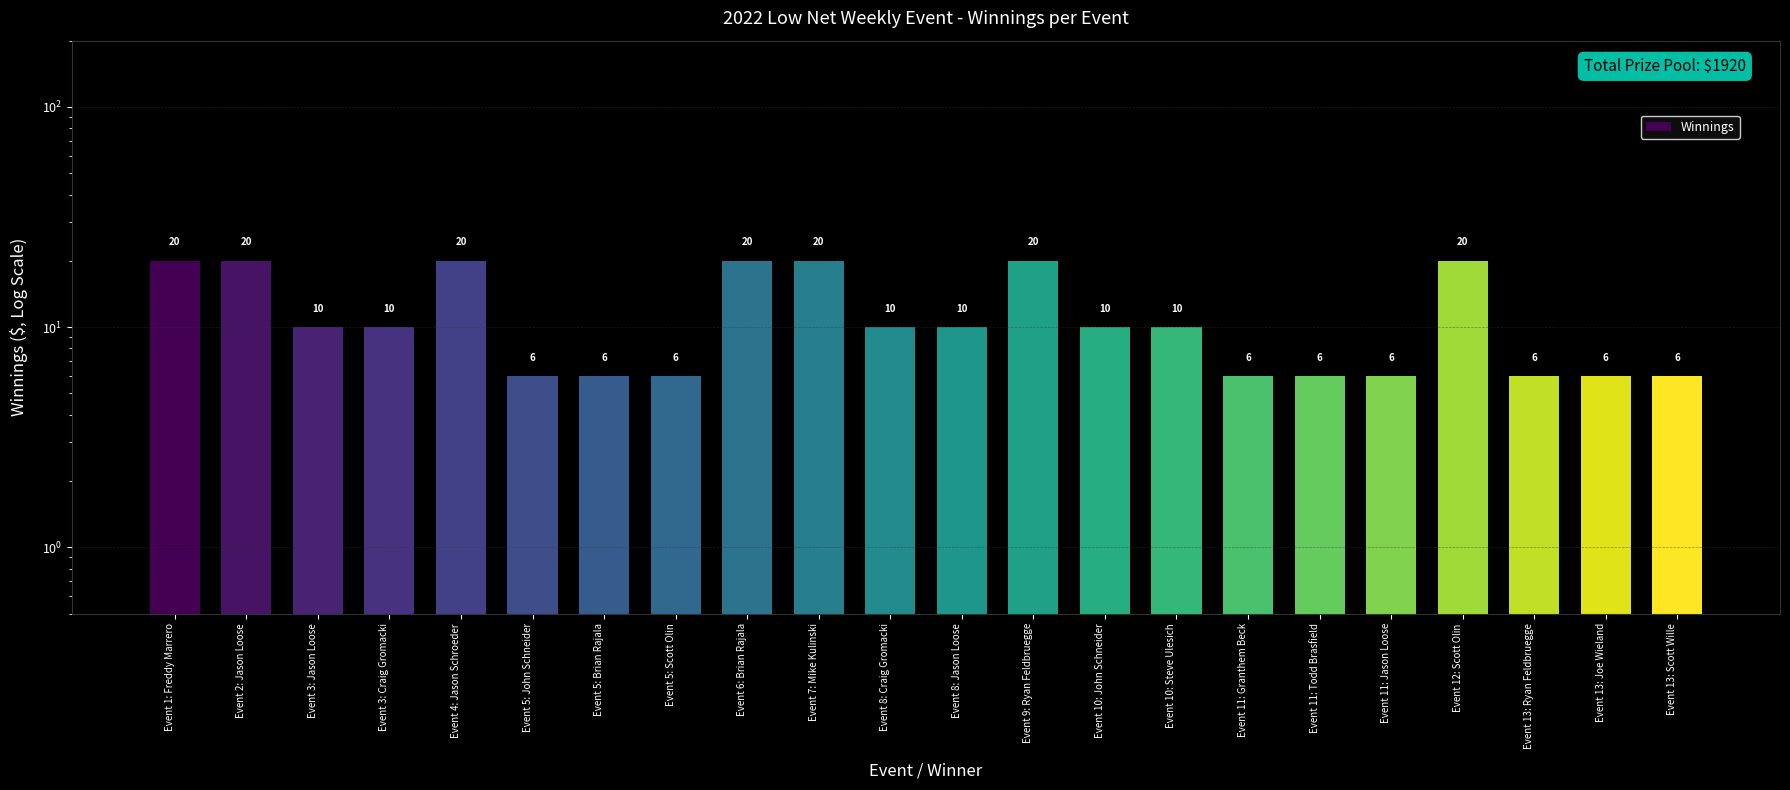

List the labels in order of value, smallest first.

Event 5: John Schneider, Event 5: Brian Rajala, Event 5: Scott Olin, Event 11: Granthem Beck, Event 11: Todd Brasfield, Event 11: Jason Loose, Event 13: Ryan Feldbruegge, Event 13: Joe Wieland, Event 13: Scott Wille, Event 3: Jason Loose, Event 3: Craig Gromacki, Event 8: Craig Gromacki, Event 8: Jason Loose, Event 10: John Schneider, Event 10: Steve Ulesich, Event 1: Freddy Marrero, Event 2: Jason Loose, Event 4: Jason Schroeder, Event 6: Brian Rajala, Event 7: Mike Kulinski, Event 9: Ryan Feldbruegge, Event 12: Scott Olin